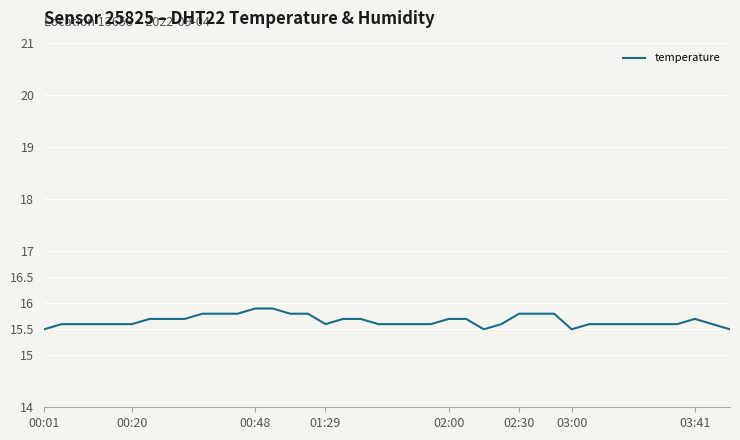

Reading left to right, what are all the values shown in this chart?

15.5	15.6	15.6	15.6	15.6	15.6	15.7	15.7	15.7	15.8	15.8	15.8	15.9	15.9	15.8	15.8	15.6	15.7	15.7	15.6	15.6	15.6	15.6	15.7	15.7	15.5	15.6	15.8	15.8	15.8	15.5	15.6	15.6	15.6	15.6	15.6	15.6	15.7	15.6	15.5